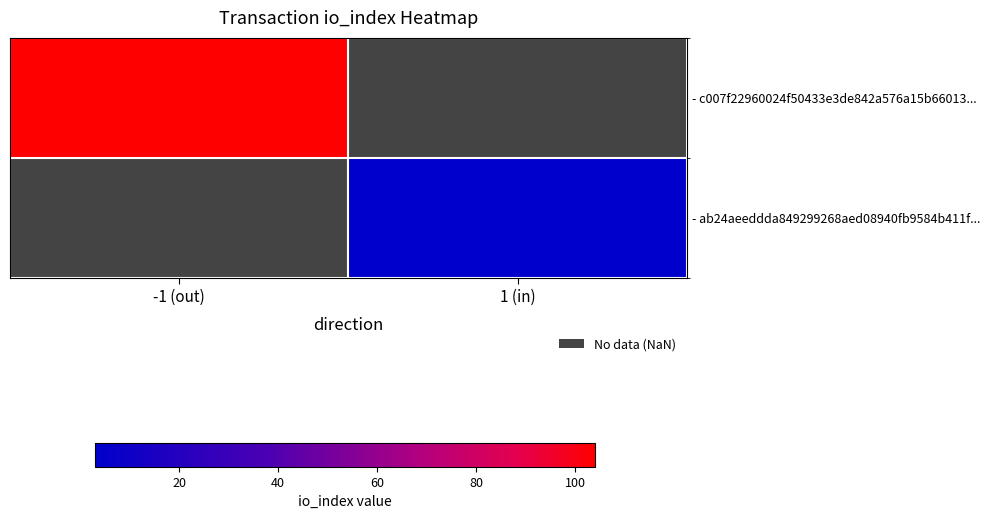

Is the value of - ab24aeeddda849299268aed08940fb9584b411f... at 1 (in) greater than the value of - c007f22960024f50433e3de842a576a15b66013... at -1 (out)?

No